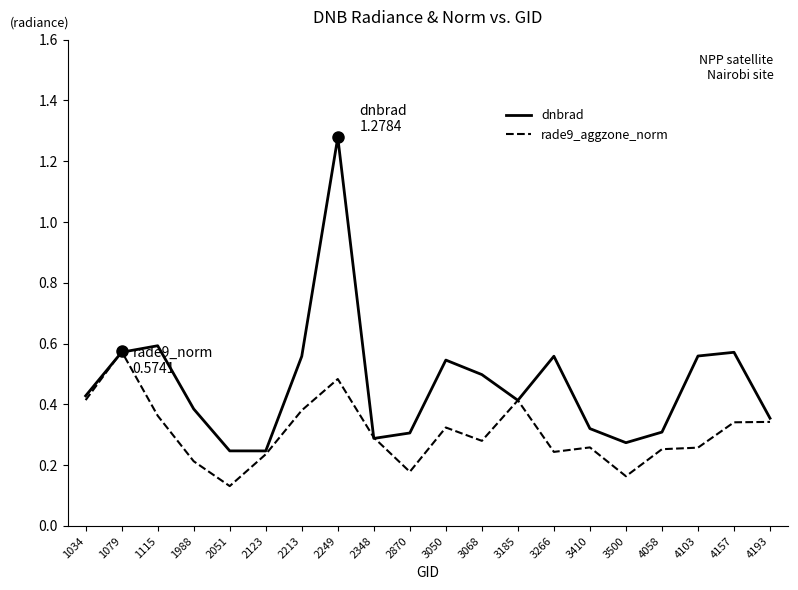

Which category has the lowest value across all series?

2051